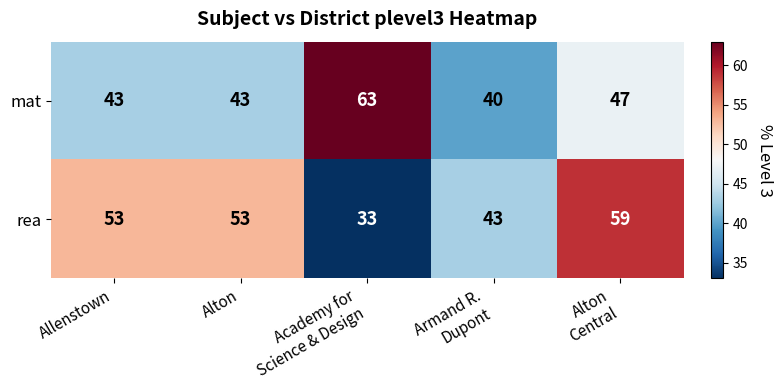

Reading left to right, what are all the values shown in this chart?

mat: 43	43	63	40	47
rea: 53	53	33	43	59